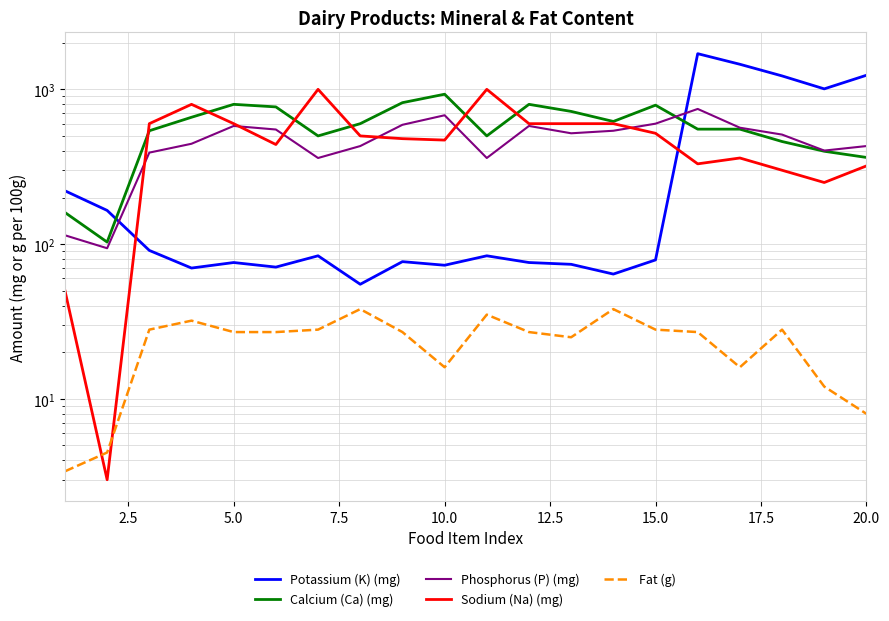

At how many categories does at least one series exceed 919?

8